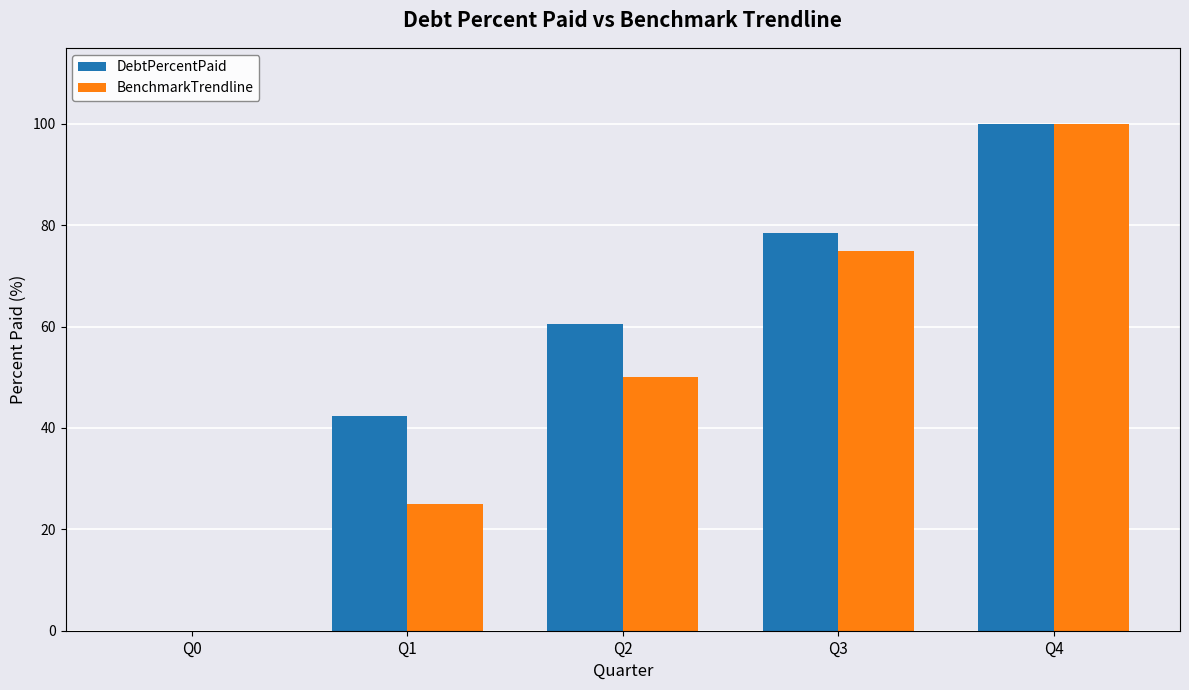

At which category is the sum across all series the highest?

Q4